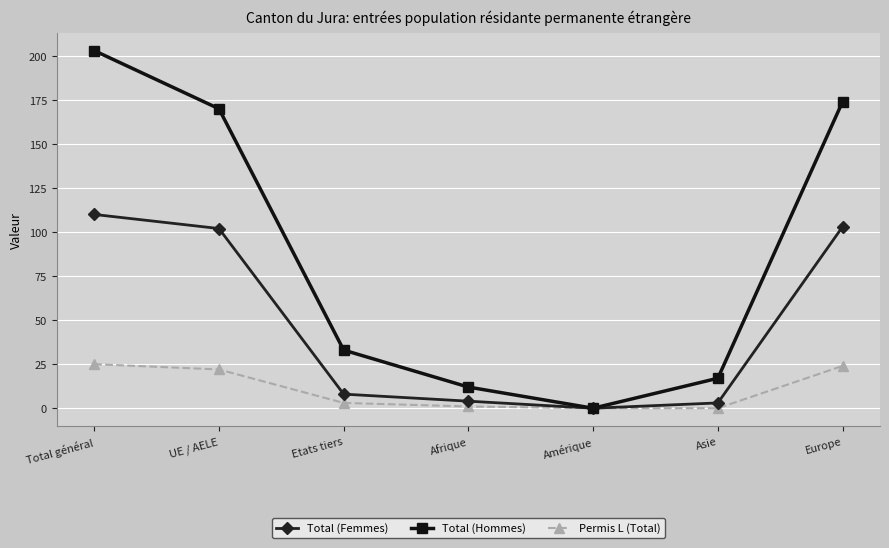

What is the sum of all Total (Femmes) values?

330